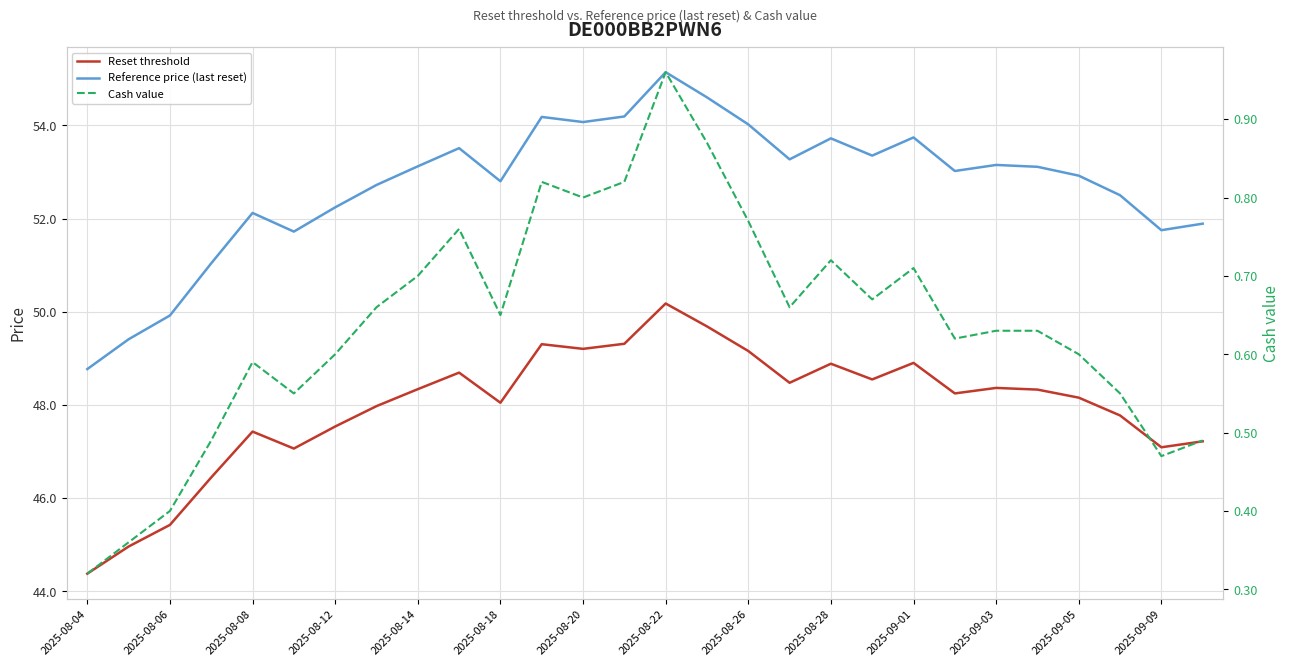

Is it true that Reference price (last reset) equals 85.3 at 2025-08-22?

False